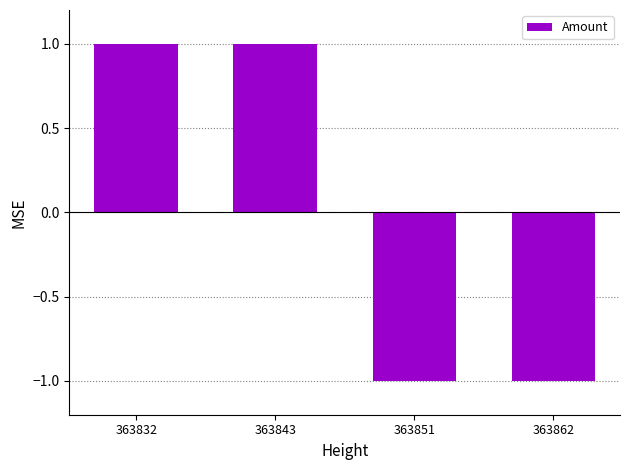

How many categories are shown in the chart?

4